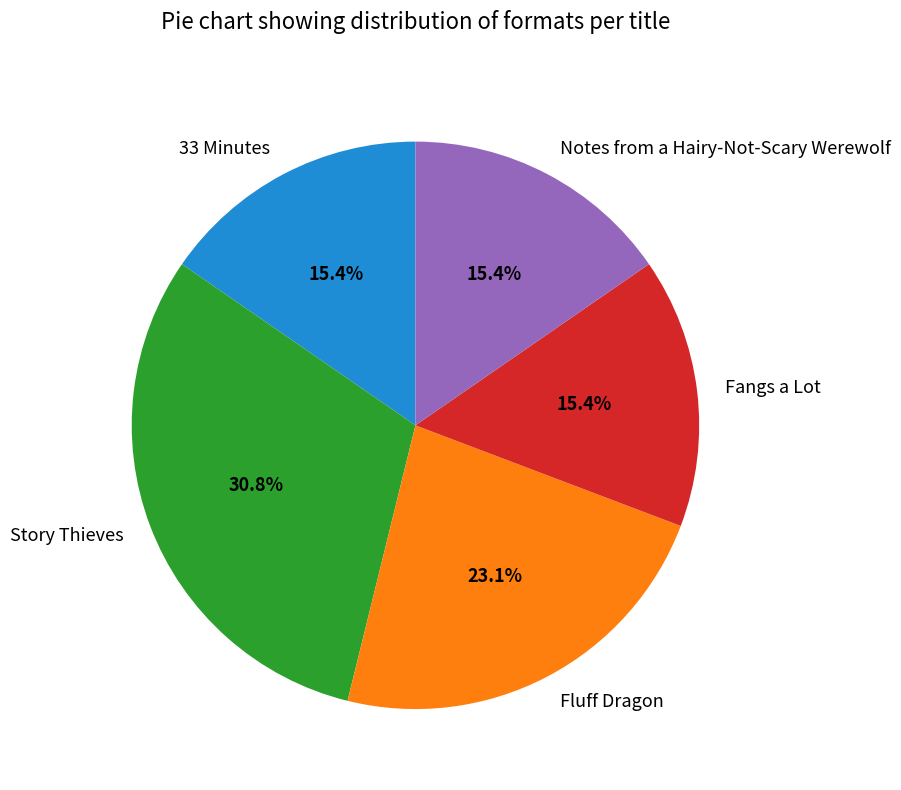

What portion of the pie excludes Notes from a Hairy-Not-Scary Werewolf?

84.6%